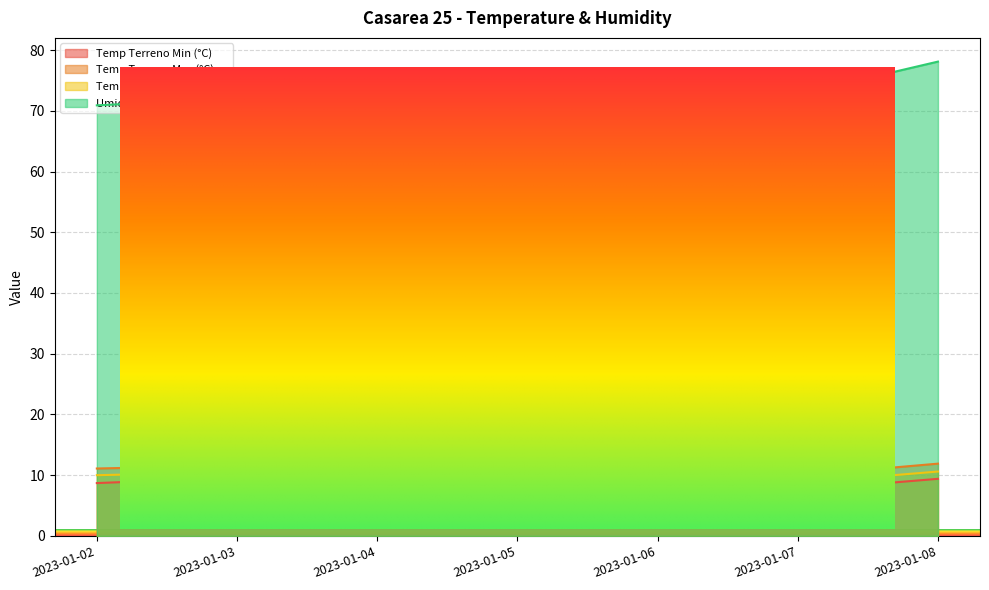

Reading left to right, list all the values displayed in this chart.

Temp Terreno Min (°C): 8.7	9.6	9.1	8.0	8.6	7.5	9.4
Temp Terreno Max (°C): 11.1	11.6	11.2	11.0	10.7	9.9	11.9
Temp Terreno Grezzo (°C): 10.0	10.5	10.2	9.6	9.7	8.7	10.6
Umidità aria Grezzo (%): 70.9	72.0	73.6	74.0	74.6	72.7	78.1